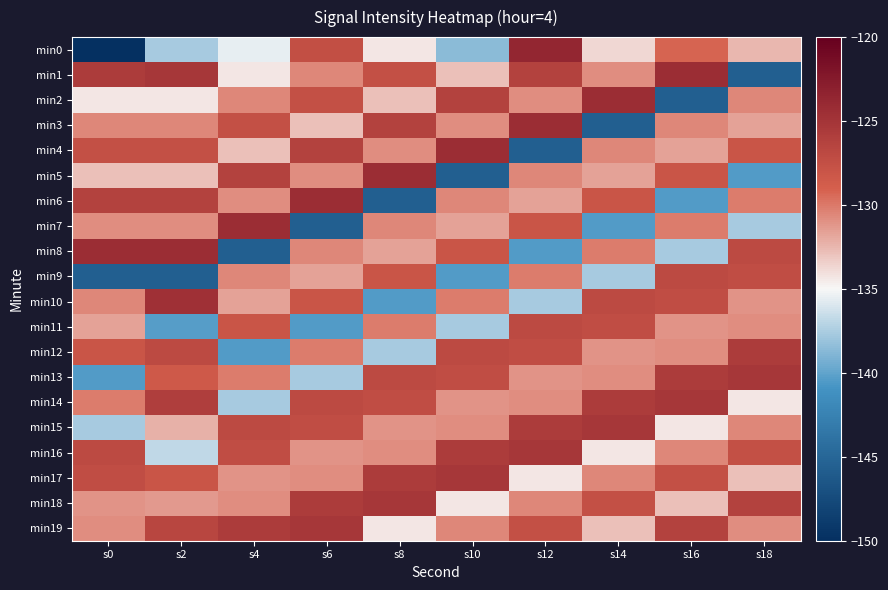

List the series in order of their peak value, highest first.

min0, min1, min2, min3, min4, min5, min6, min7, min8, min10, min13, min14, min15, min16, min17, min18, min19, min12, min9, min11